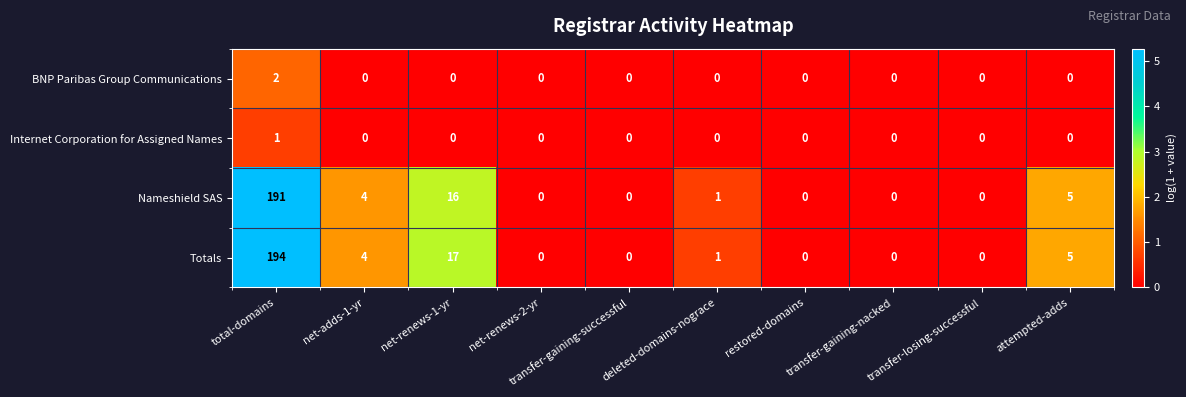

List the series in order of their peak value, lowest first.

Internet Corporation for Assigned Names, BNP Paribas Group Communications, Nameshield SAS, Totals